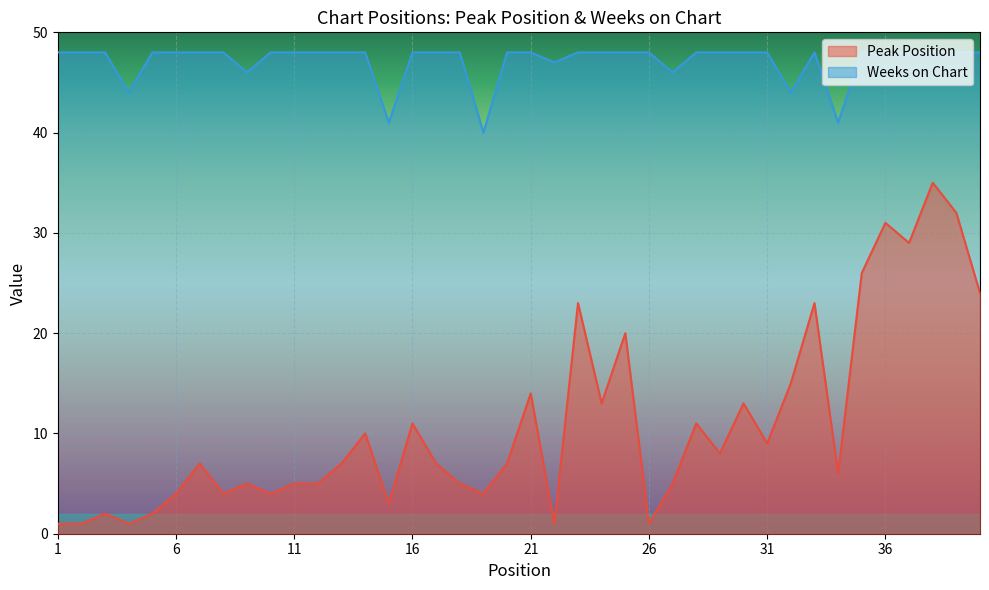

True or false: Peak Position and Weeks on Chart intersect in this chart.

False